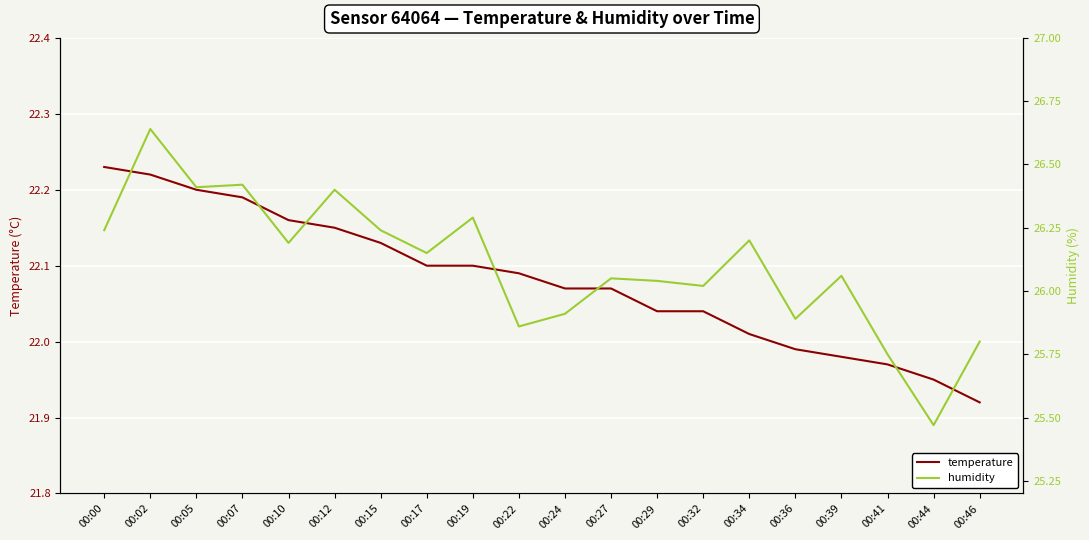

Which category has the highest value in the humidity series?

00:02